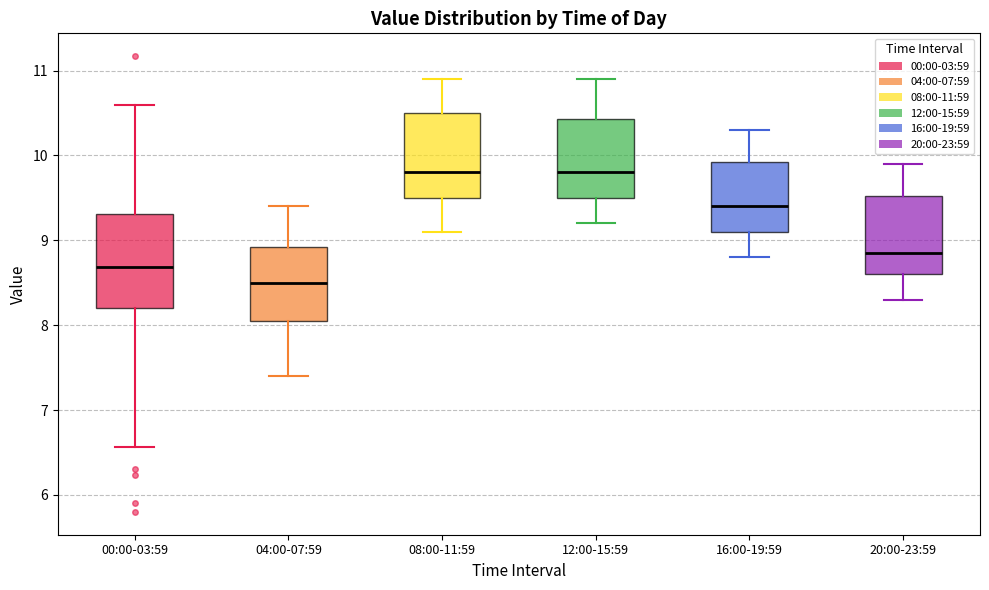

Where does the lower whisker of the box for 08:00-11:59 end on the y-axis? The values are not printed on the chart, so give them approximately, as read against the axis.

9.1